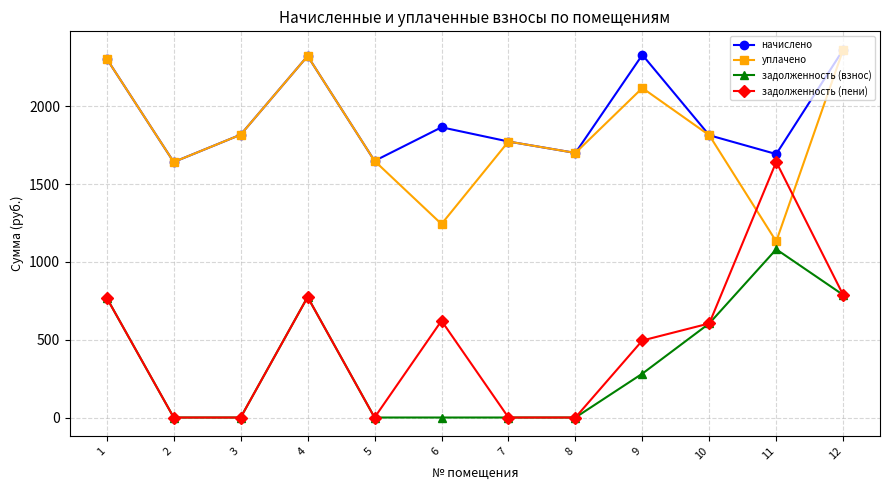

How many series are shown in this chart?

4